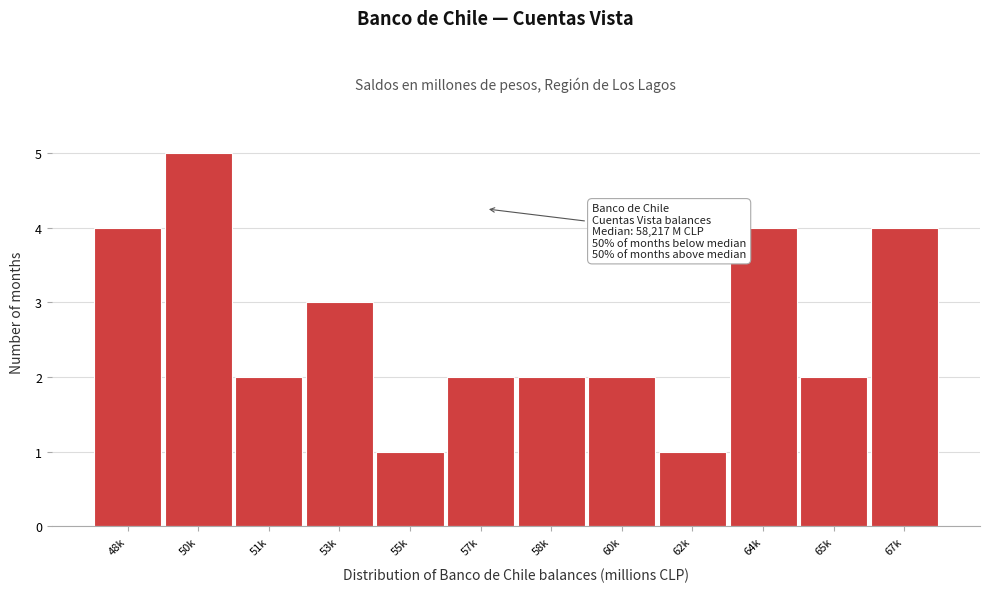

Reading left to right, transcribe all the data shown in this chart.

4	5	2	3	1	2	2	2	1	4	2	4